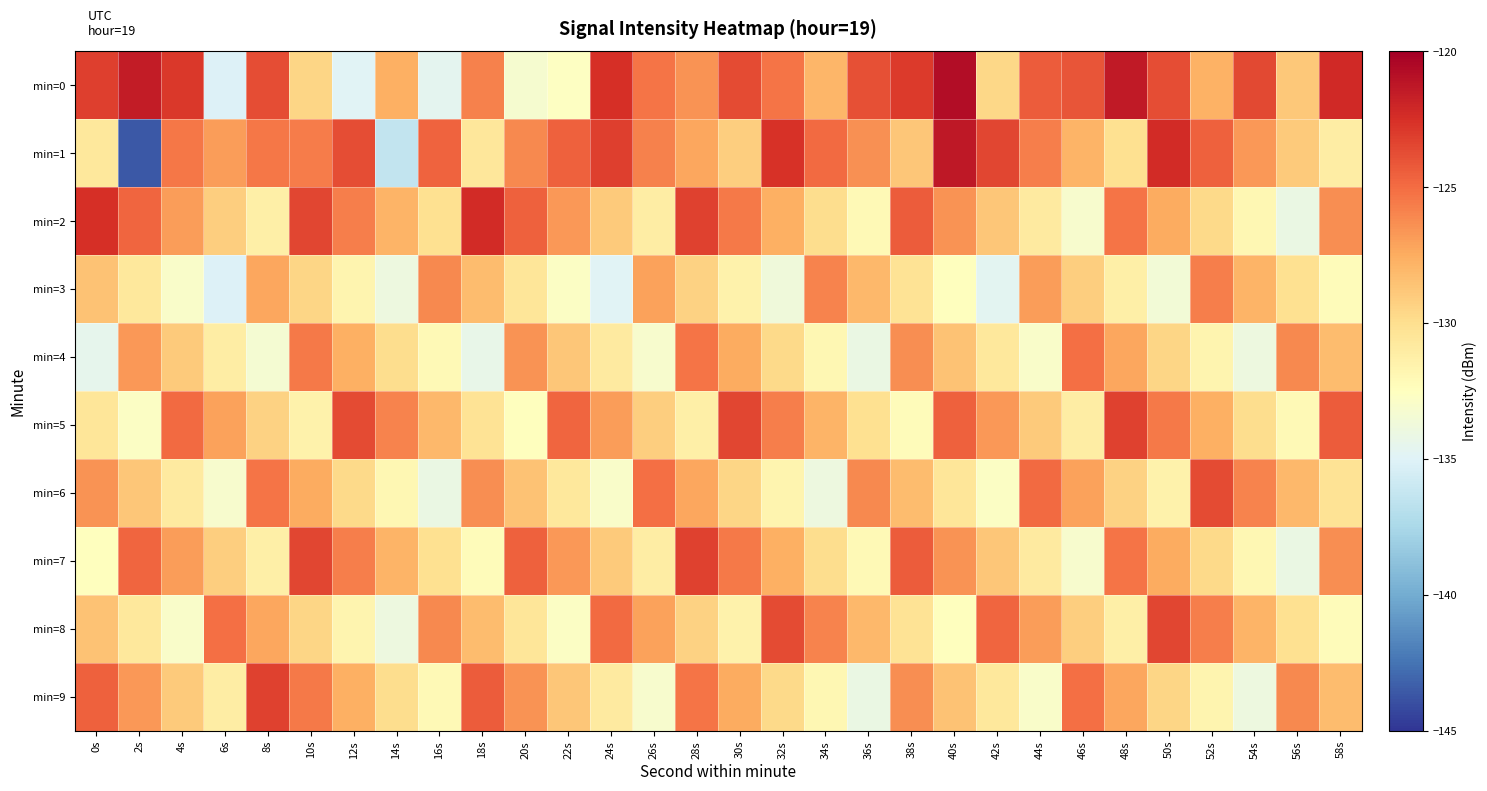

What is the smallest value displayed?

-143.6